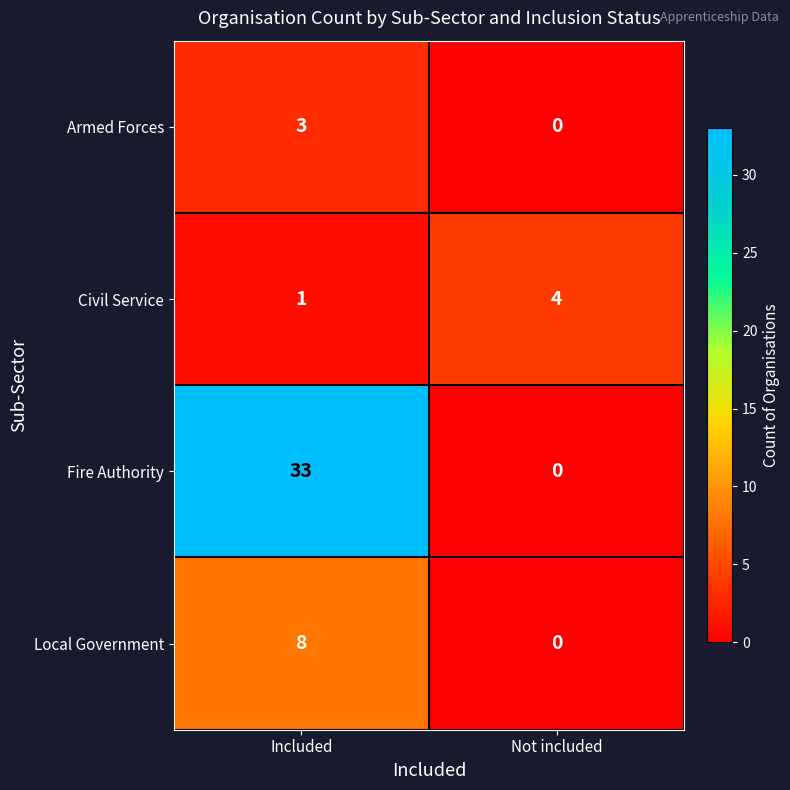

What is the sum of all Fire Authority values?

33